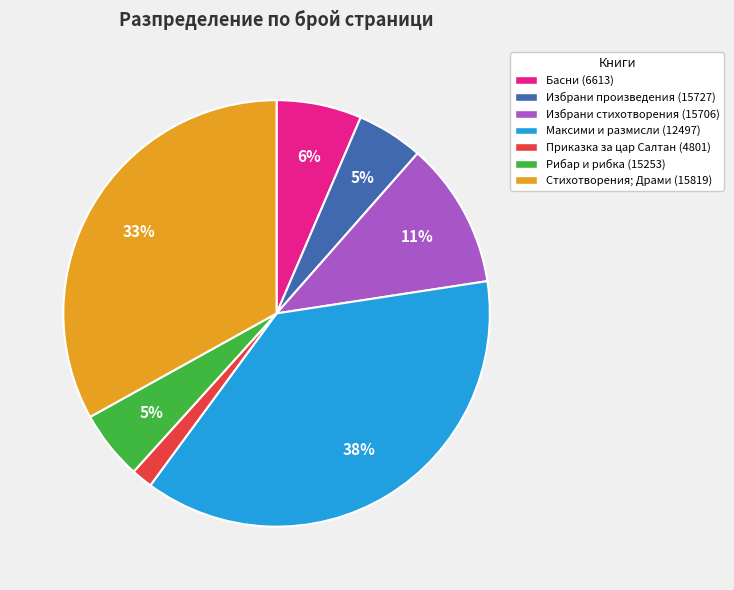

True or false: Избрани произведения (15727) accounts for 5% of the total.

True